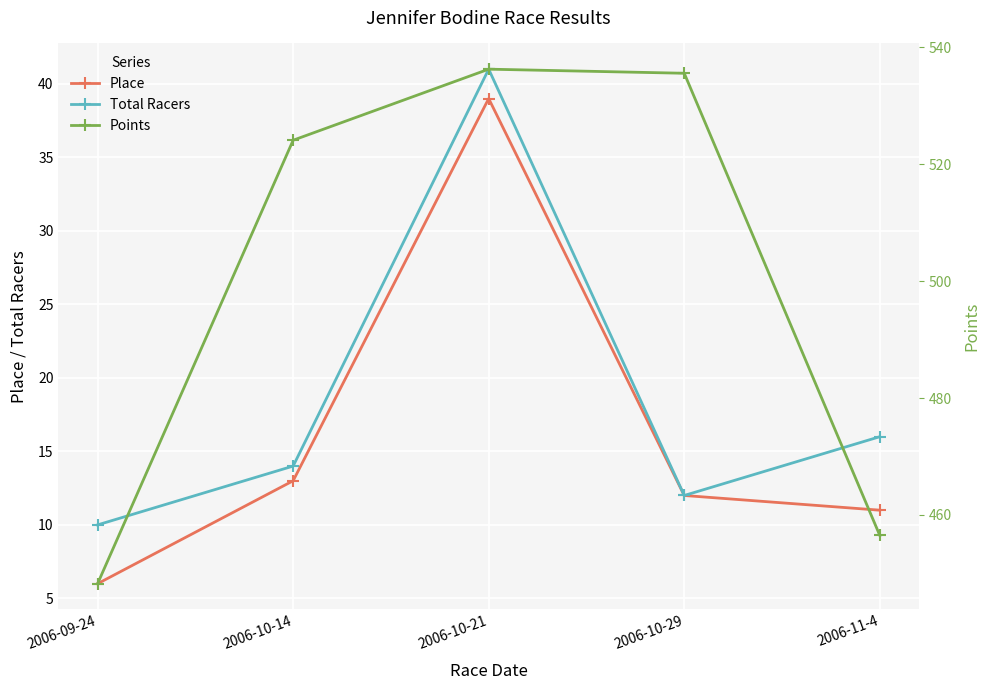

Is it true that Place equals 6.0 at 2006-09-24?

True